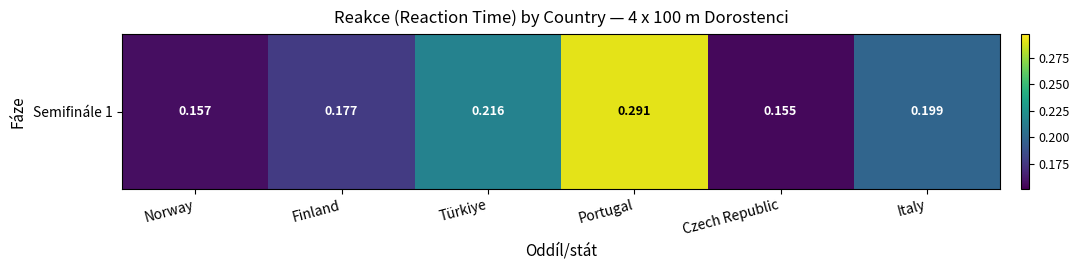

What is the sum of the values at Finland and Türkiye?

0.4